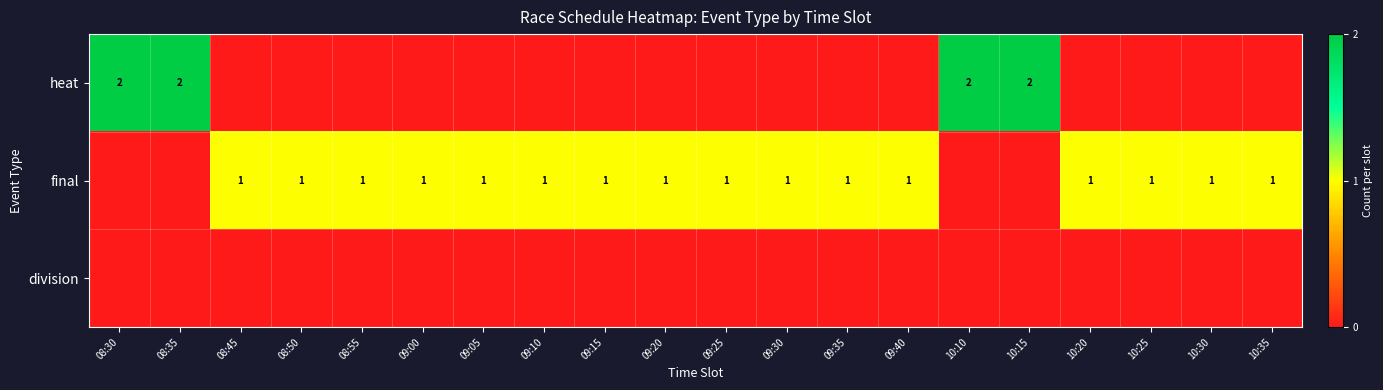

Rank the series by their average value, from highest to lowest.

final, heat, division